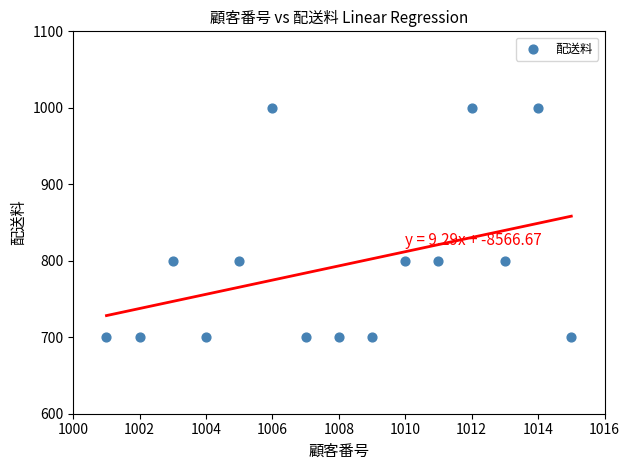

Count the number of points in this scatter plot.

15